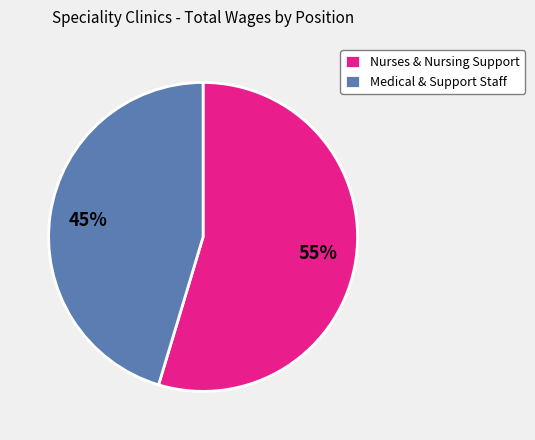

Is the sum of Medical & Support Staff and Nurses & Nursing Support greater than half?

Yes